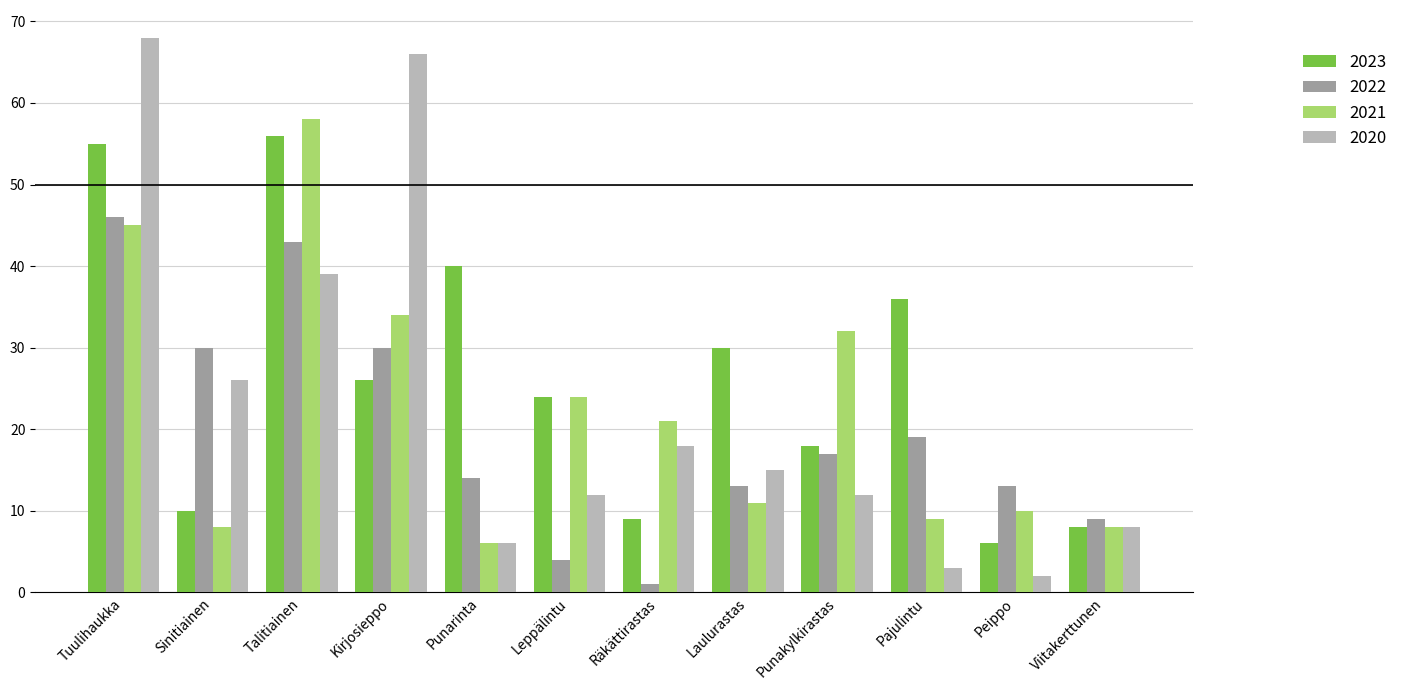

Which series changed the most between Laulurastas and Pajulintu?

2020